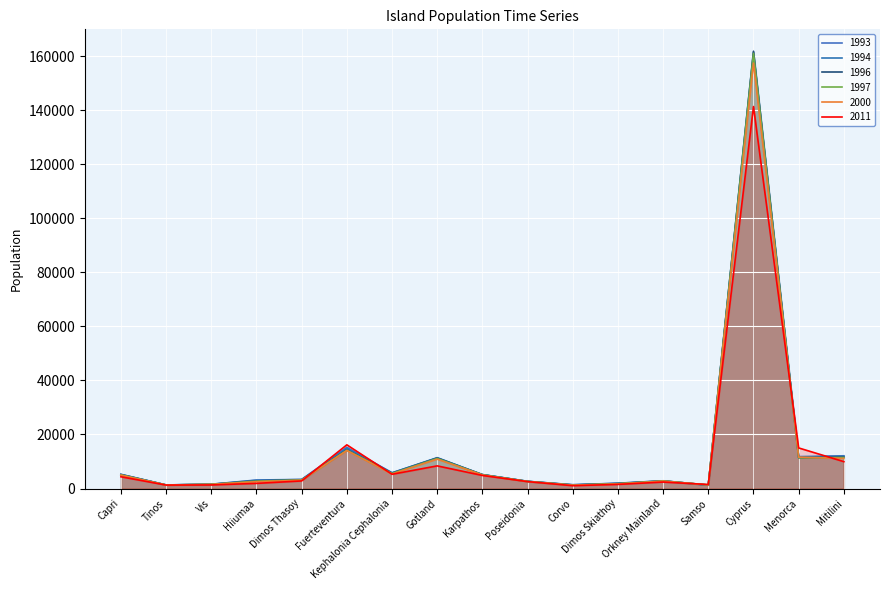

Does the chart display data point markers on the line(s)?

No